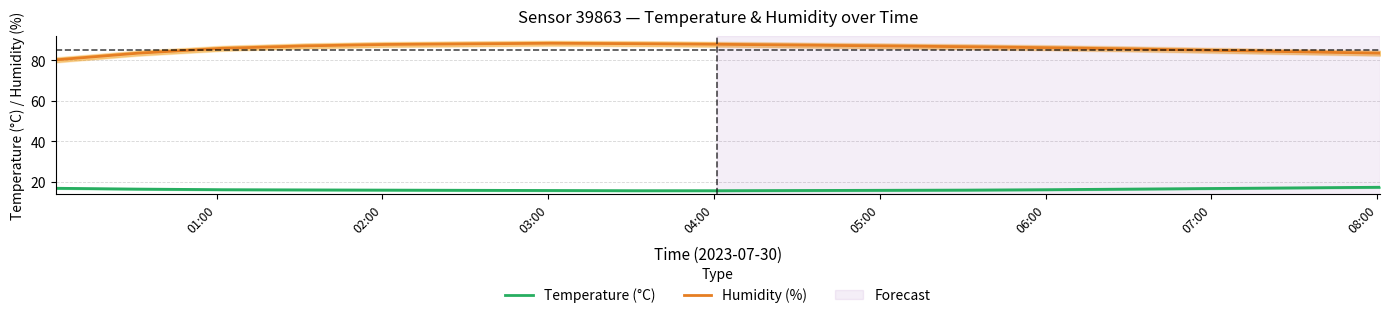

What is the difference between the maximum and second lowest values in the Temperature (°C) series?

1.7